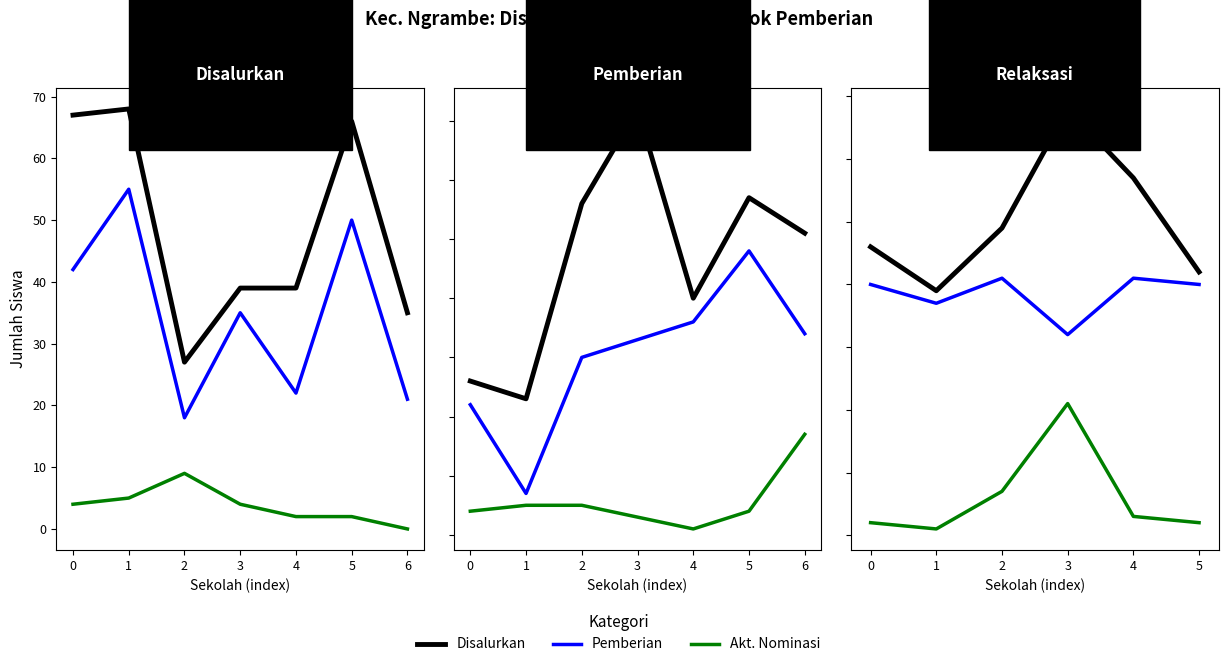

What is the total value across all series at 3?

78